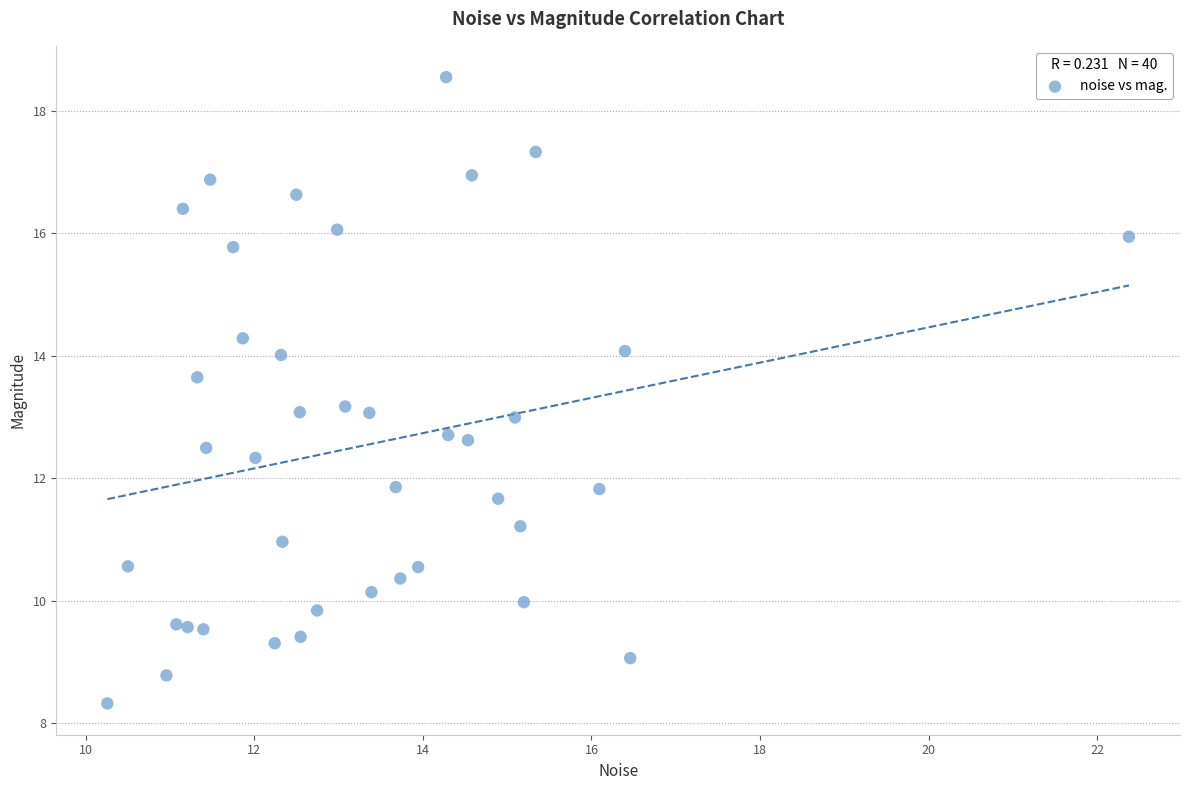

What is the range of X values (max minus min)?

12.1